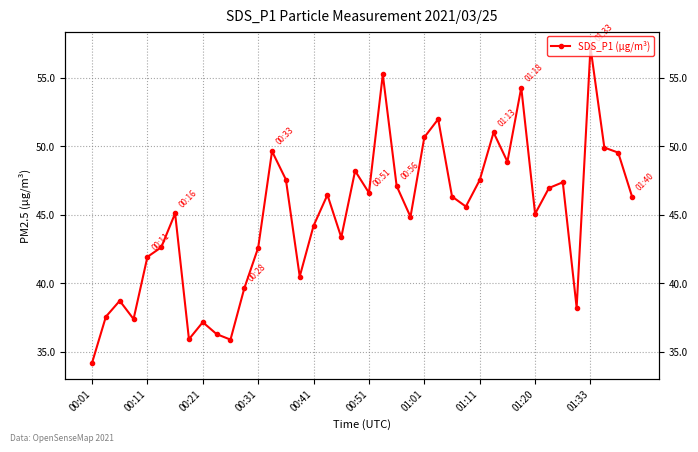

Count the number of values greater than 46.

20